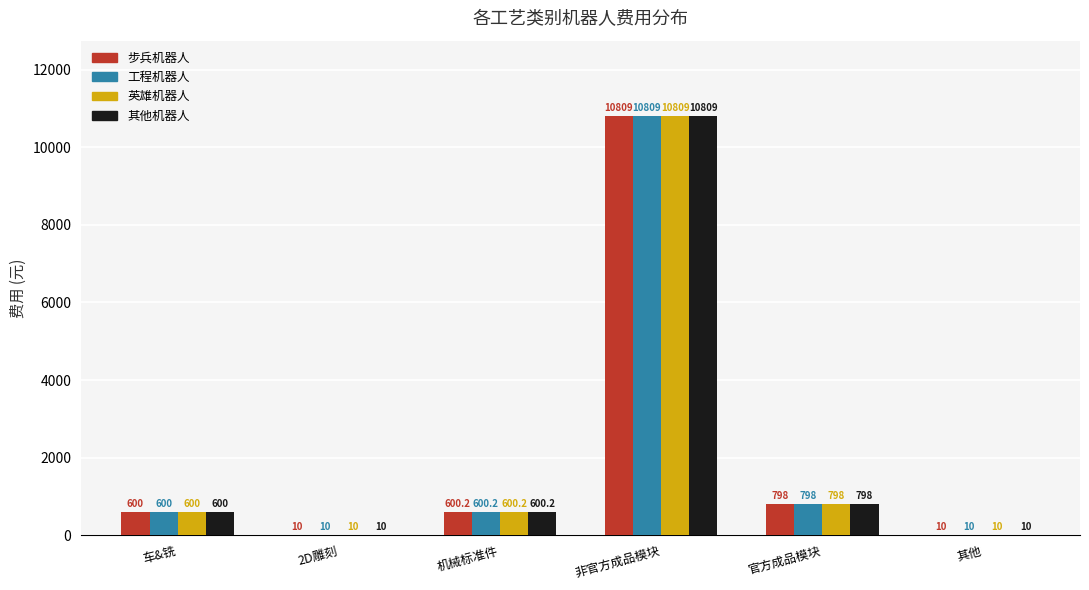

Reading left to right, list all the values displayed in this chart.

步兵机器人: 600.0	10.0	600.2	10809.0	798.0	10.0
工程机器人: 600.0	10.0	600.2	10809.0	798.0	10.0
英雄机器人: 600.0	10.0	600.2	10809.0	798.0	10.0
其他机器人: 600.0	10.0	600.2	10809.0	798.0	10.0